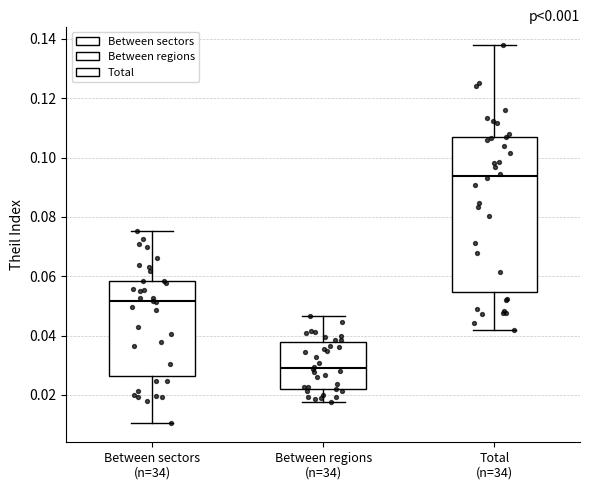

Which box's median line is the lowest?

Between regions (n=34)